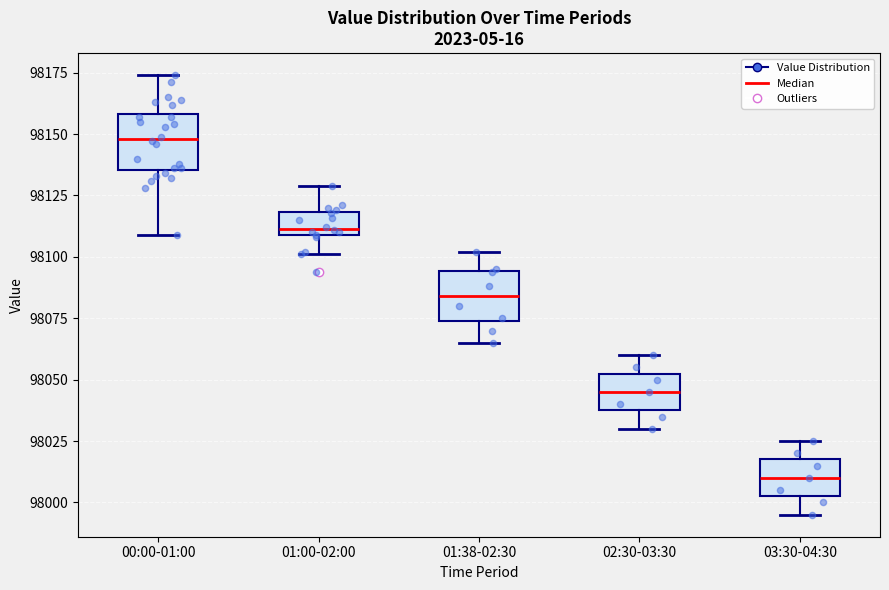

Which box's median line is the highest?

00:00-01:00